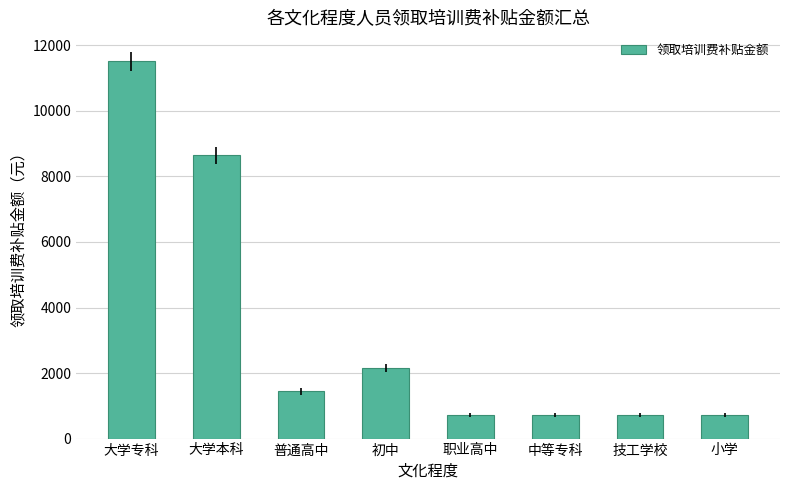

What is the change in value from 大学本科 to 中等专科?

-7920